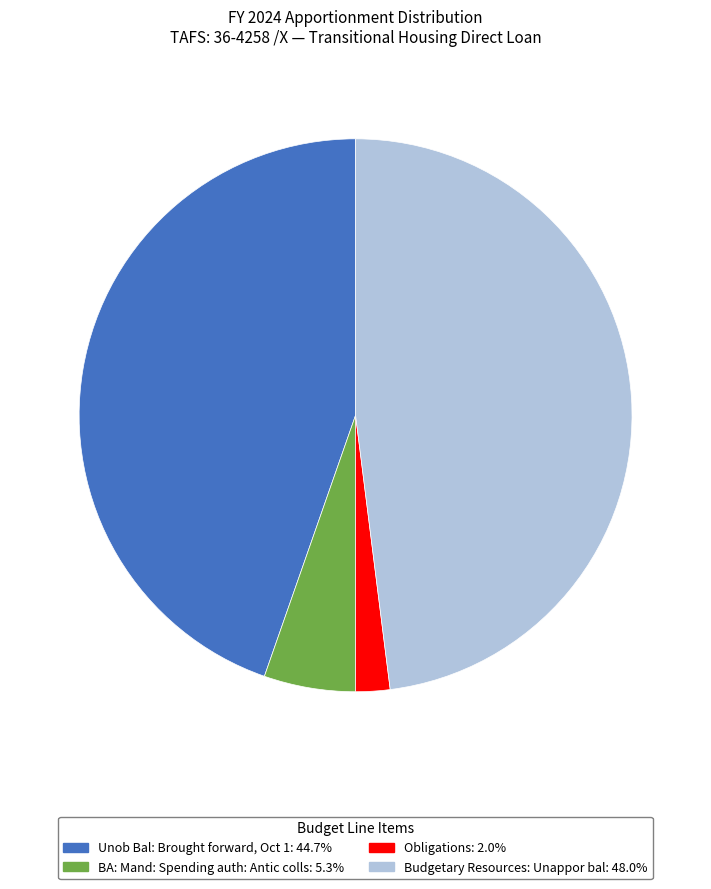

Between Budgetary Resources: Unappor bal and Obligations, which is larger?

Budgetary Resources: Unappor bal